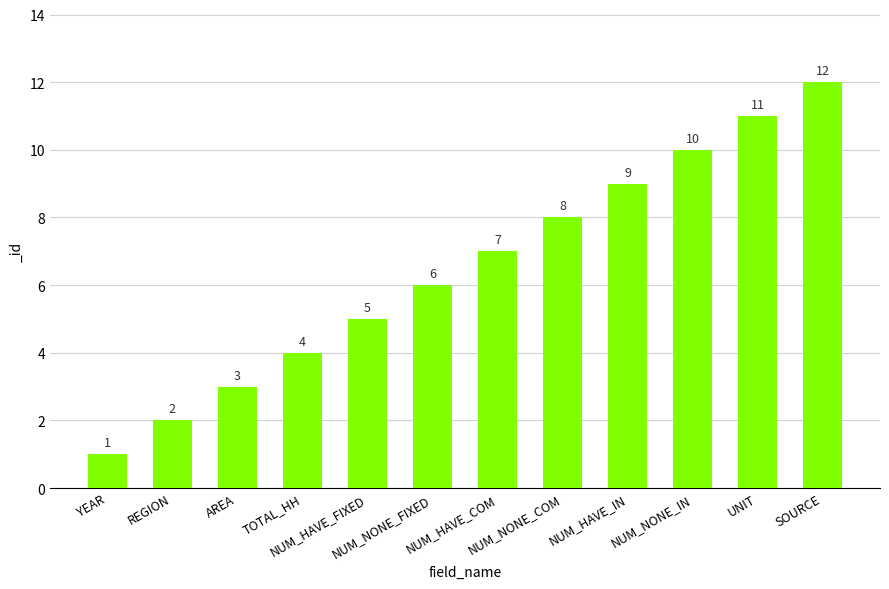

What value does the data have at TOTAL_HH, to the nearest 5?

5